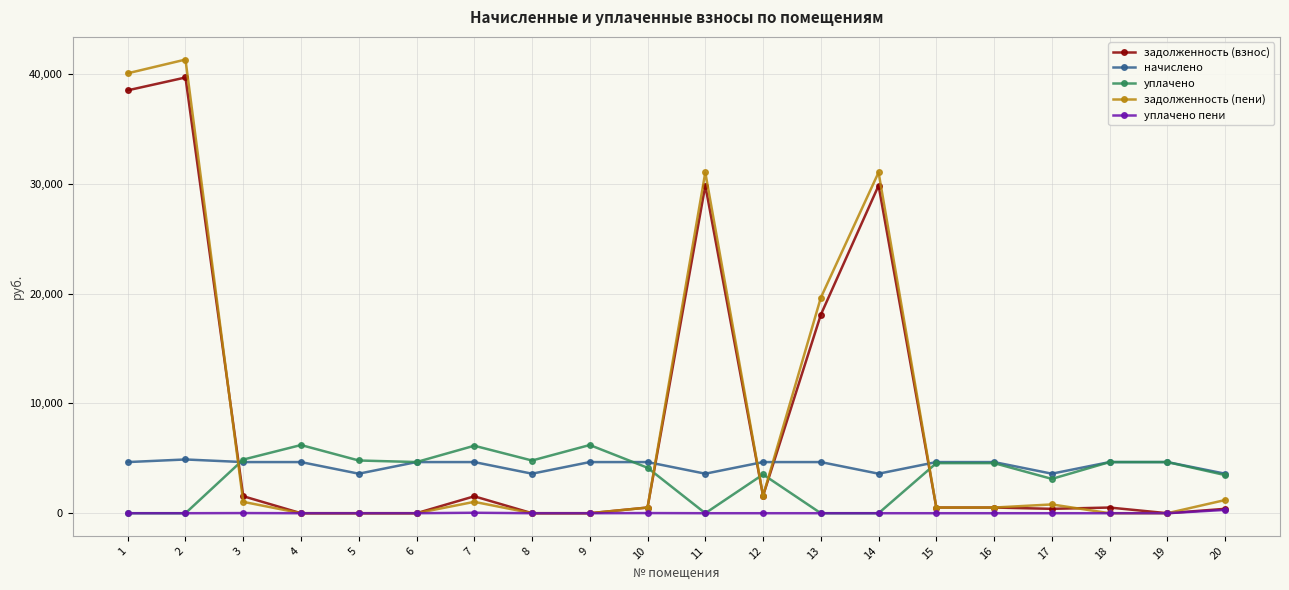

Is the value of уплачено at 15 greater than the value of задолженность (взнос) at 12?

Yes